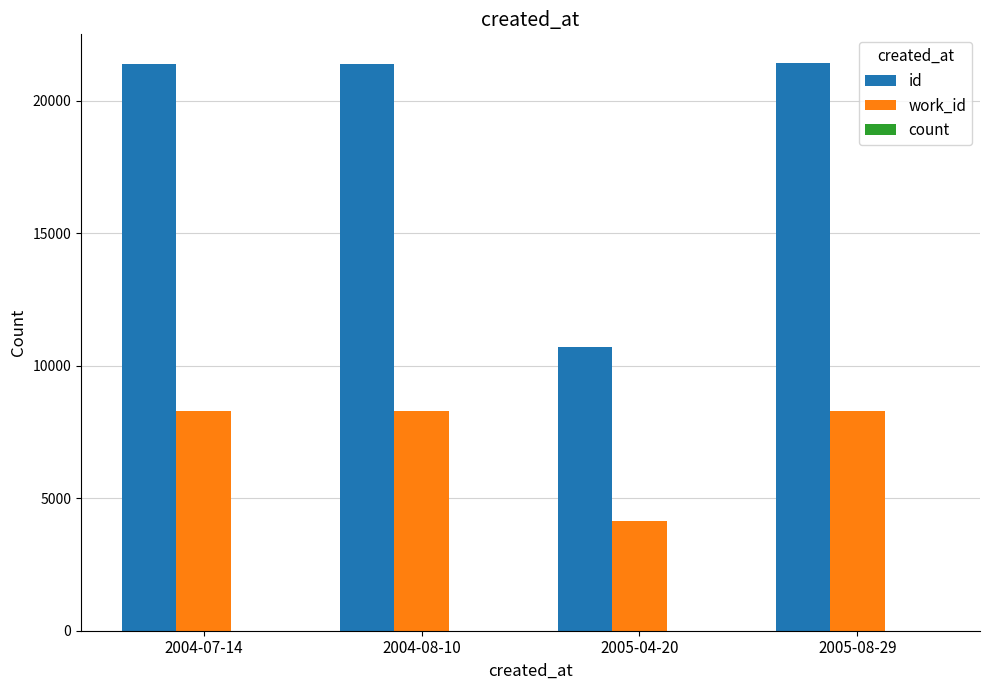

The value of work_id at 2004-07-14 is 8306. True or false?

True